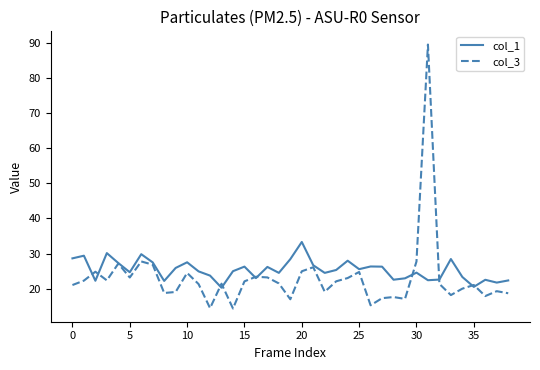

What is the minimum value for col_3?

14.4